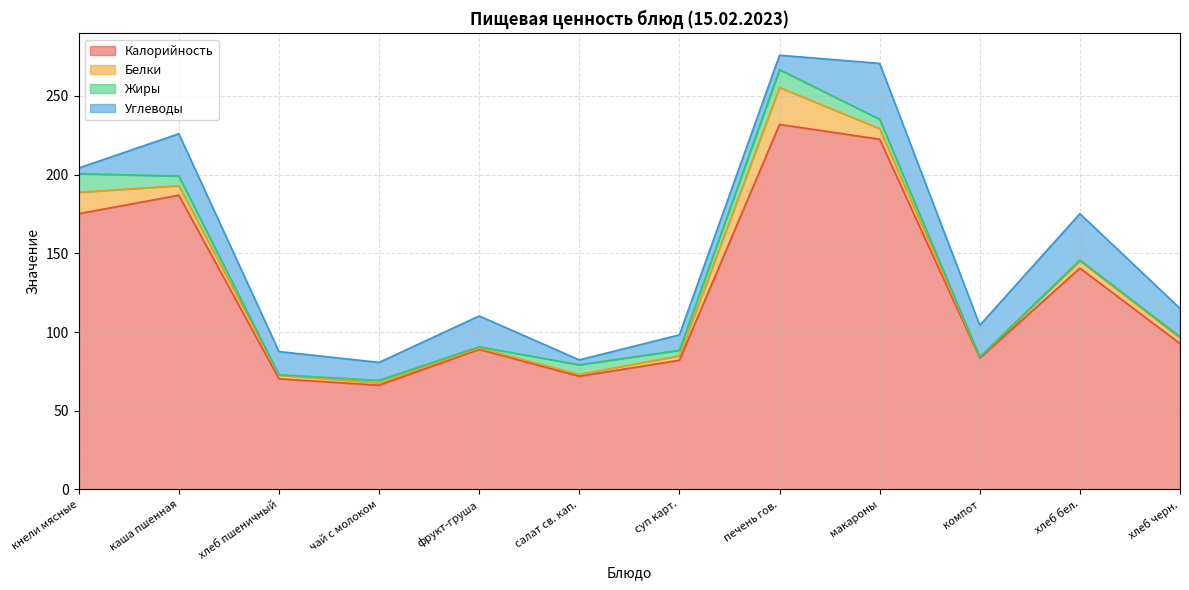

Between хлеб пшеничный and компот, which series saw the biggest shift?

Калорийность